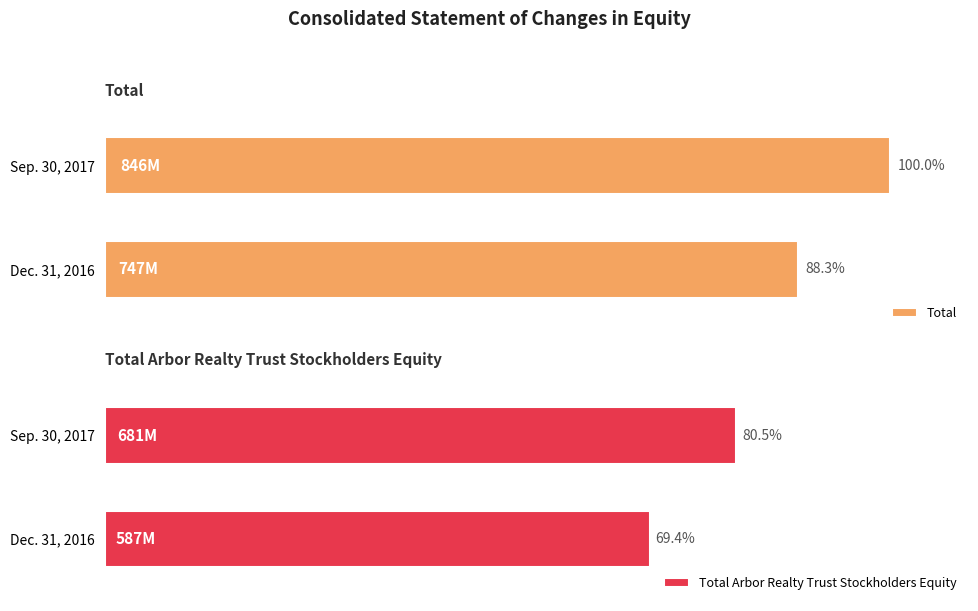

Count the number of data series in this chart.

2